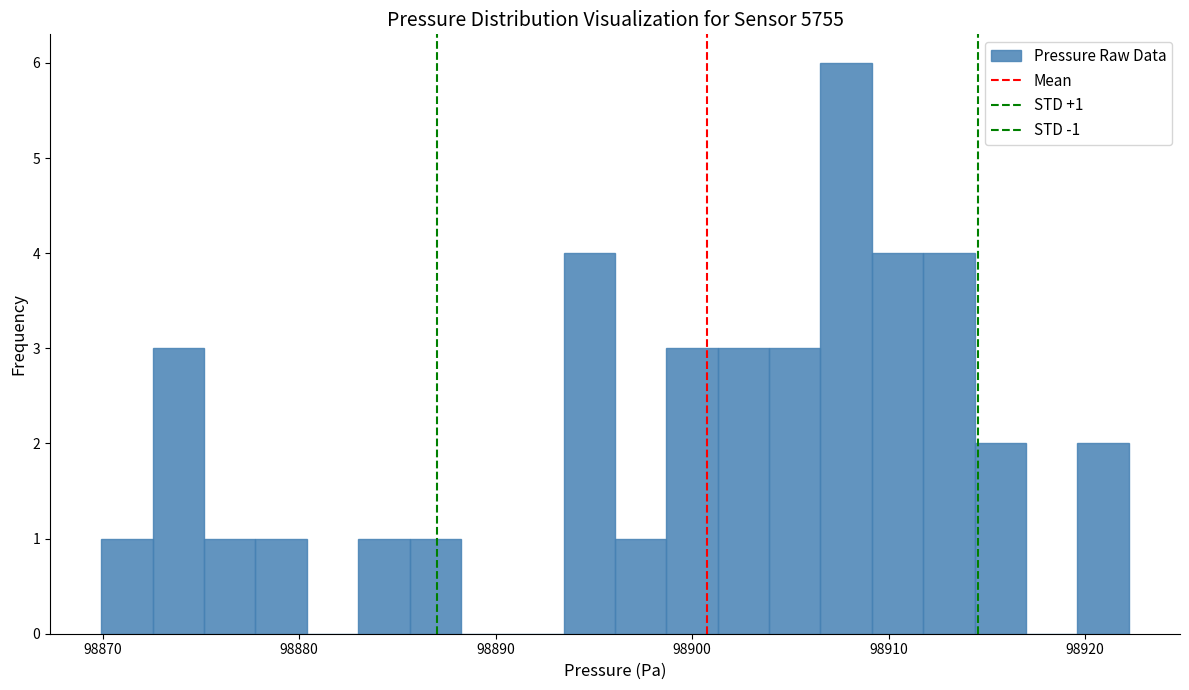

Around what value on the x-axis is the tallest bar? Give the approximate position of its centre, as read against the axis.

98908